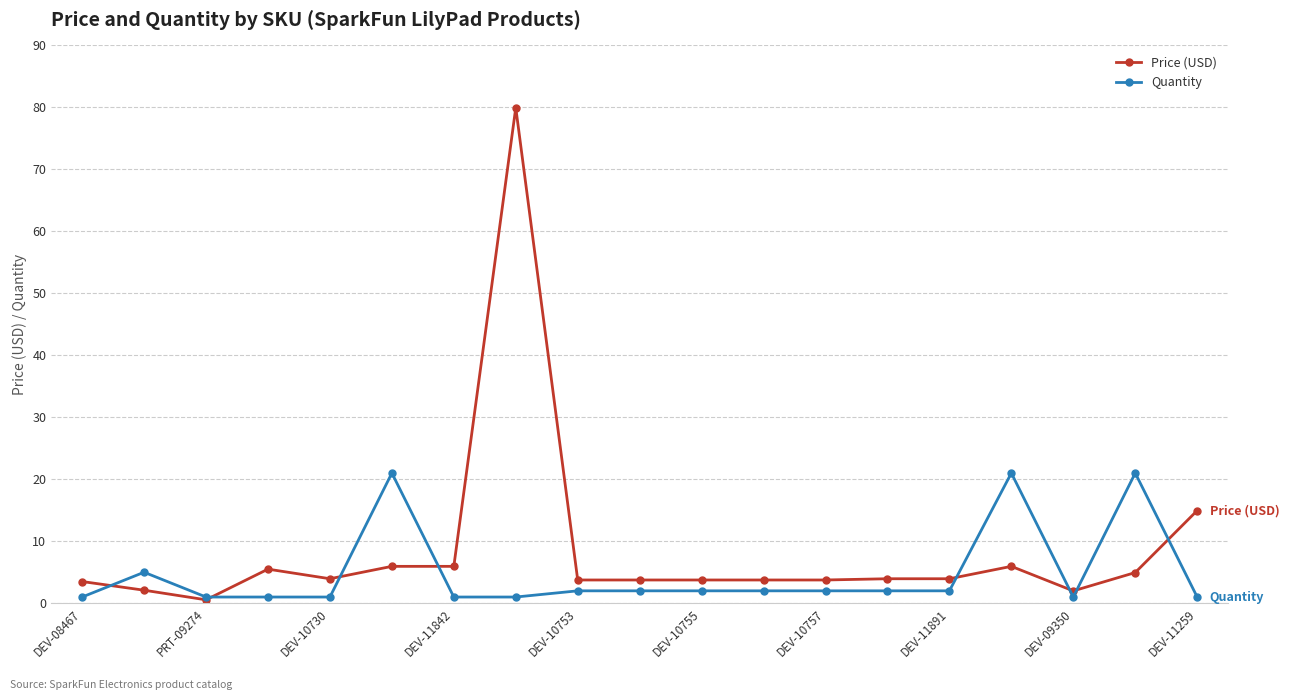

What is the value of the Price (USD) point at the 8th from the left?

80.0